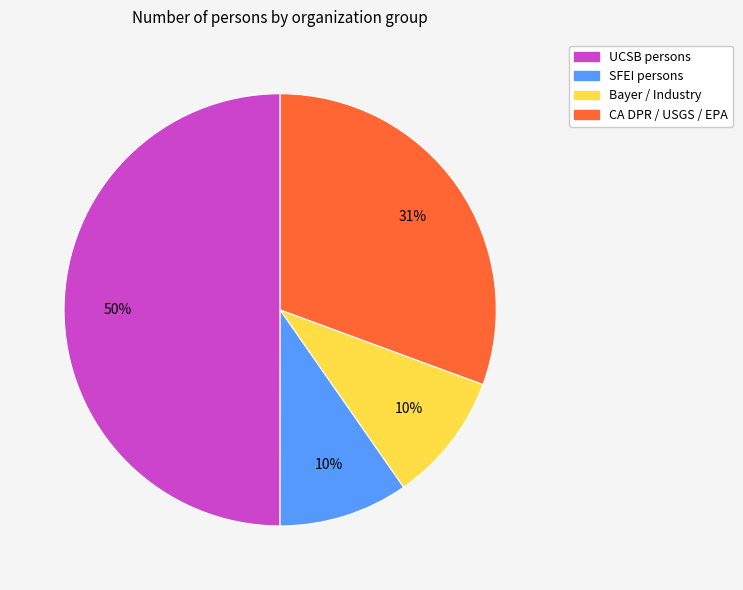

To the nearest percent, what is the average slice percentage?

25%